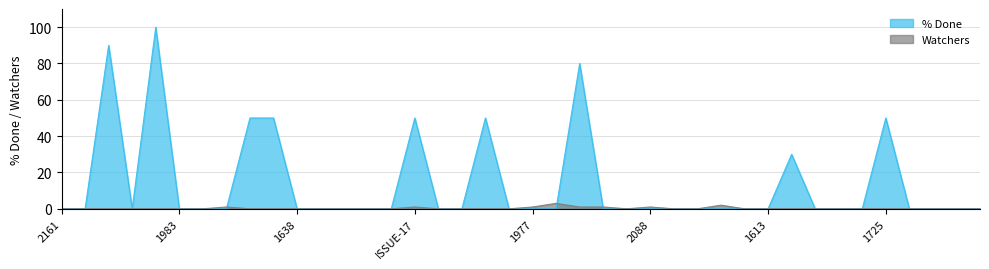

Which series ends up on top after the final intersection of % Done and Watchers?

Watchers